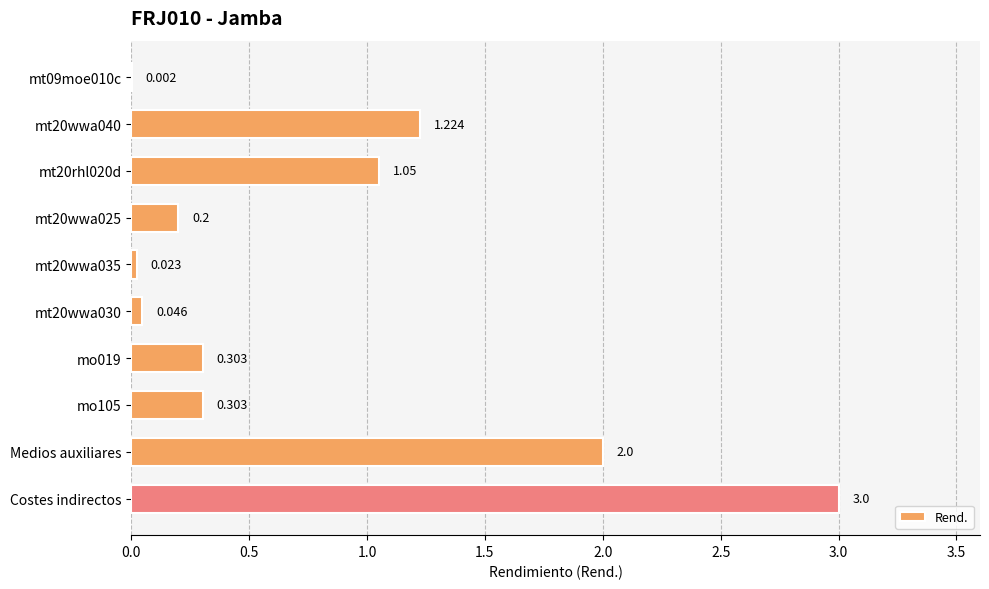

What is the sum of all values?

8.2